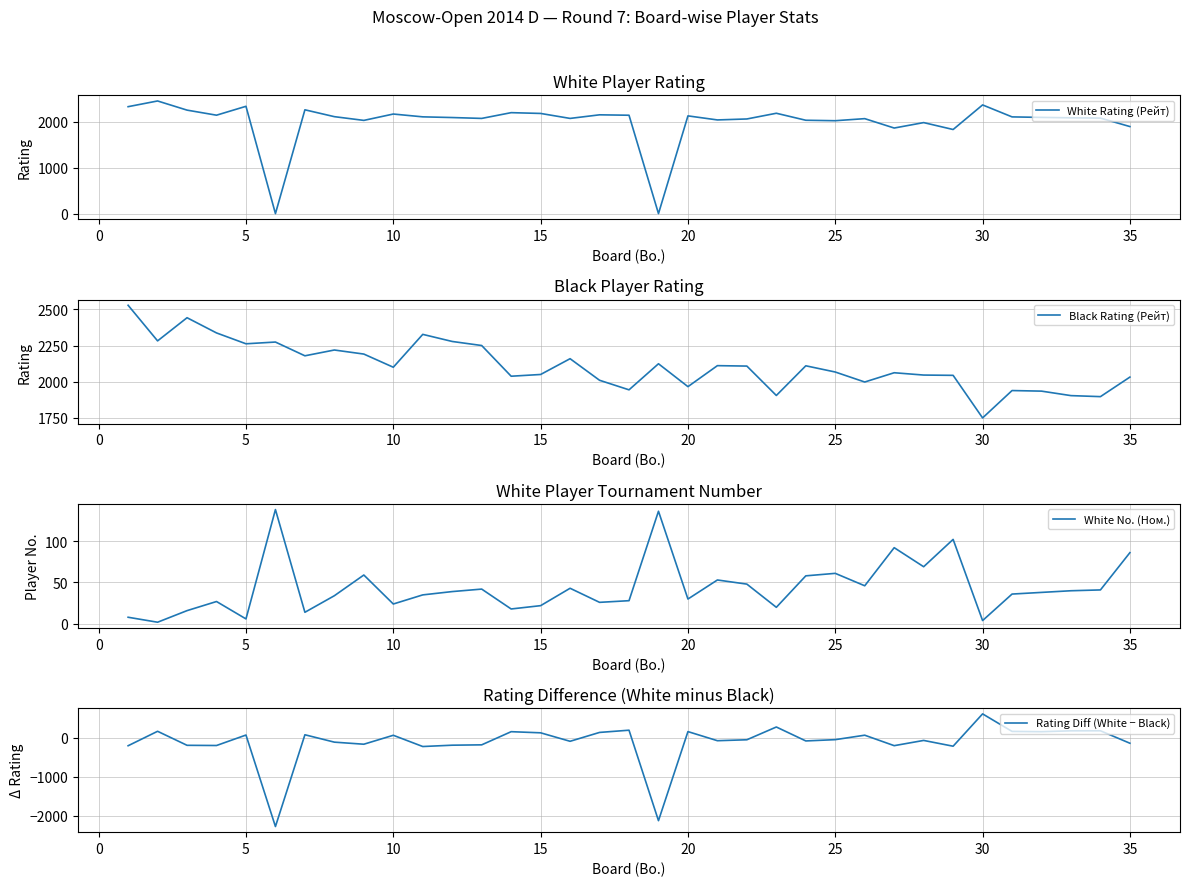

True or false: White No. (Ном.) and Rating Diff (White − Black) intersect in this chart.

True